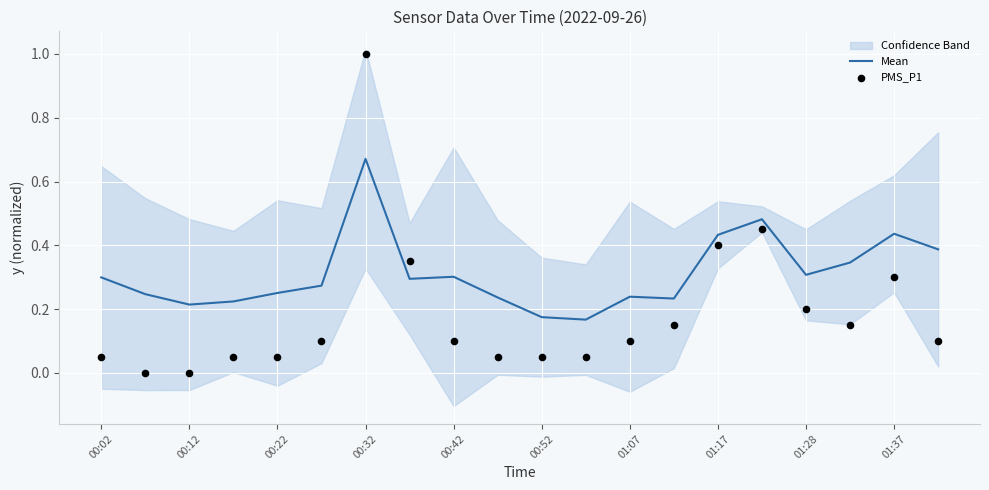

What is the total value across all series at 01:28?

0.5